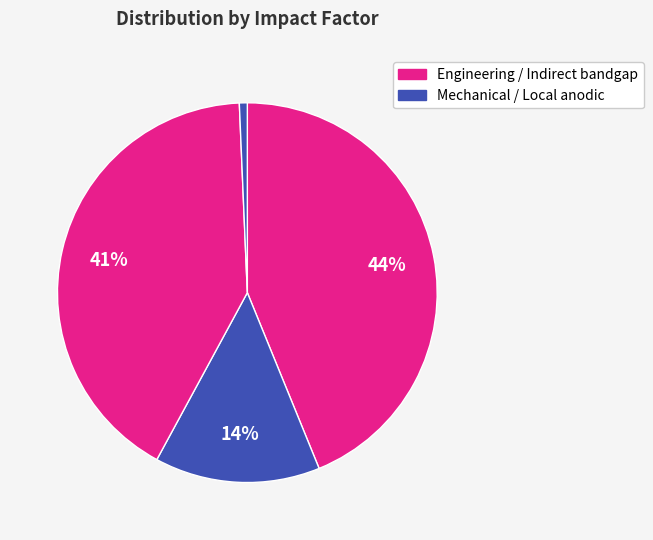

Count the number of slices in the pie.

4